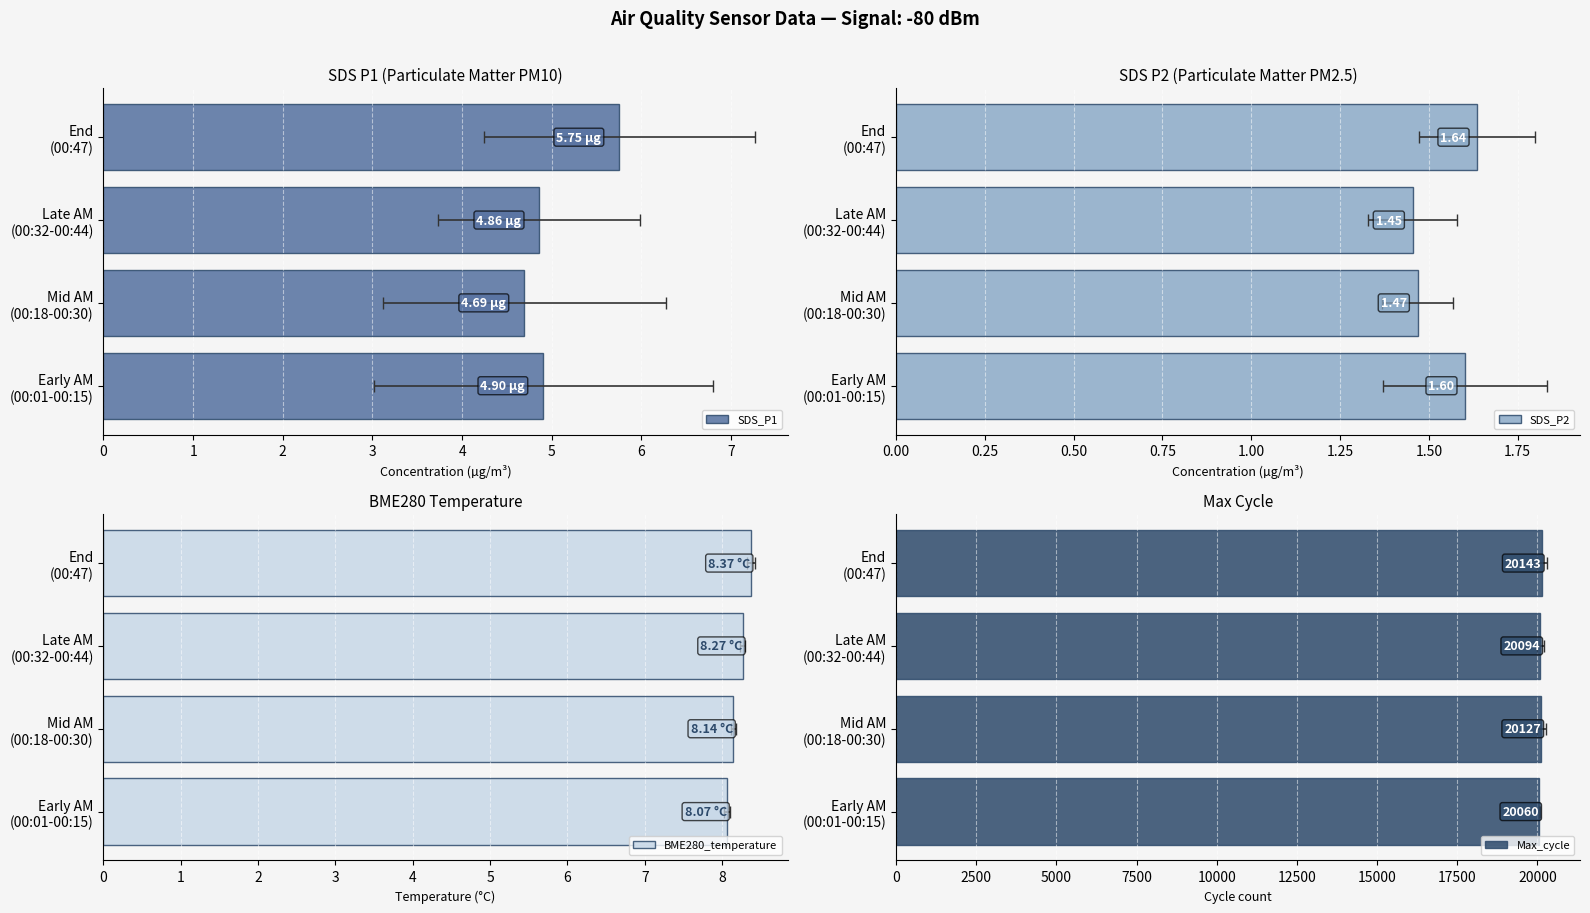

The value of BME280_temperature at End (00:47) is 4.1. True or false?

False